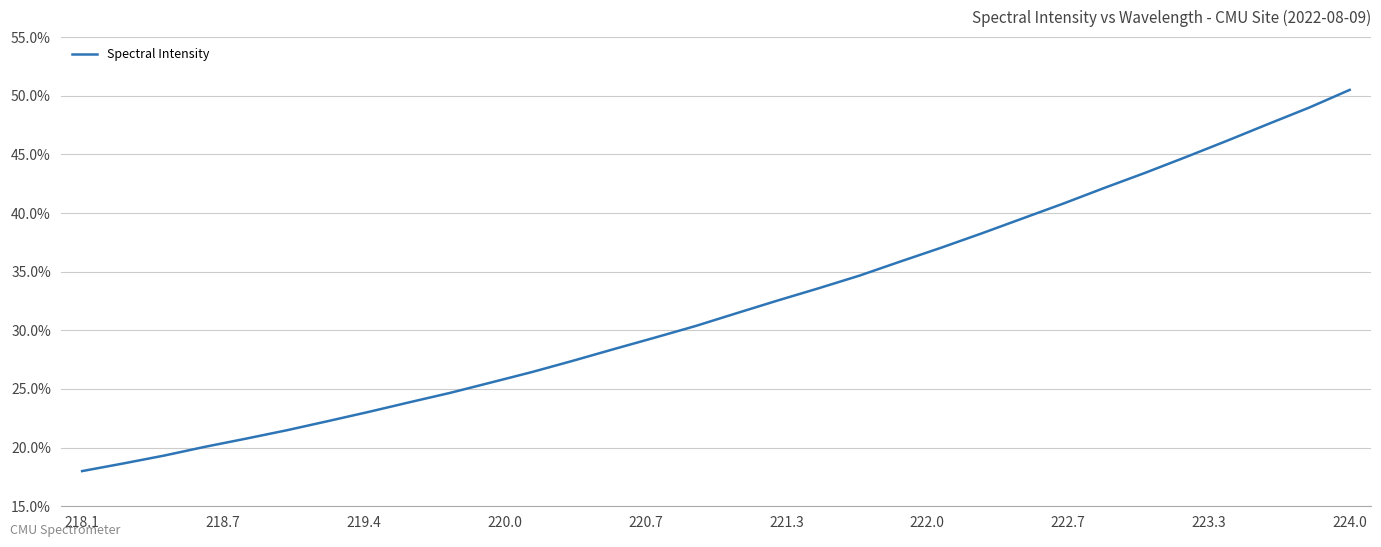

What is the greatest value displayed?

50.5